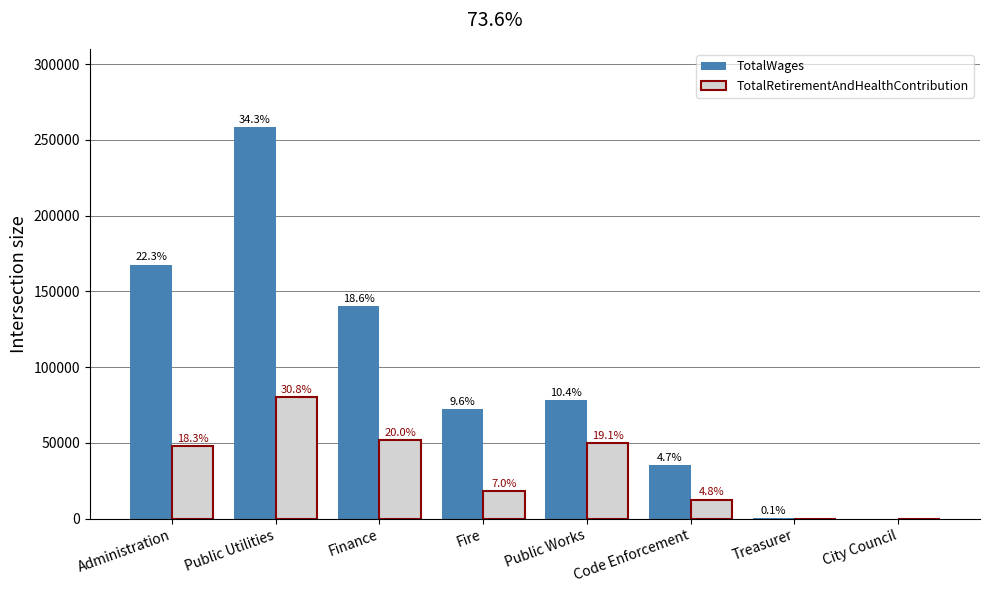

At how many categories does at least one series exceed 171738?

1